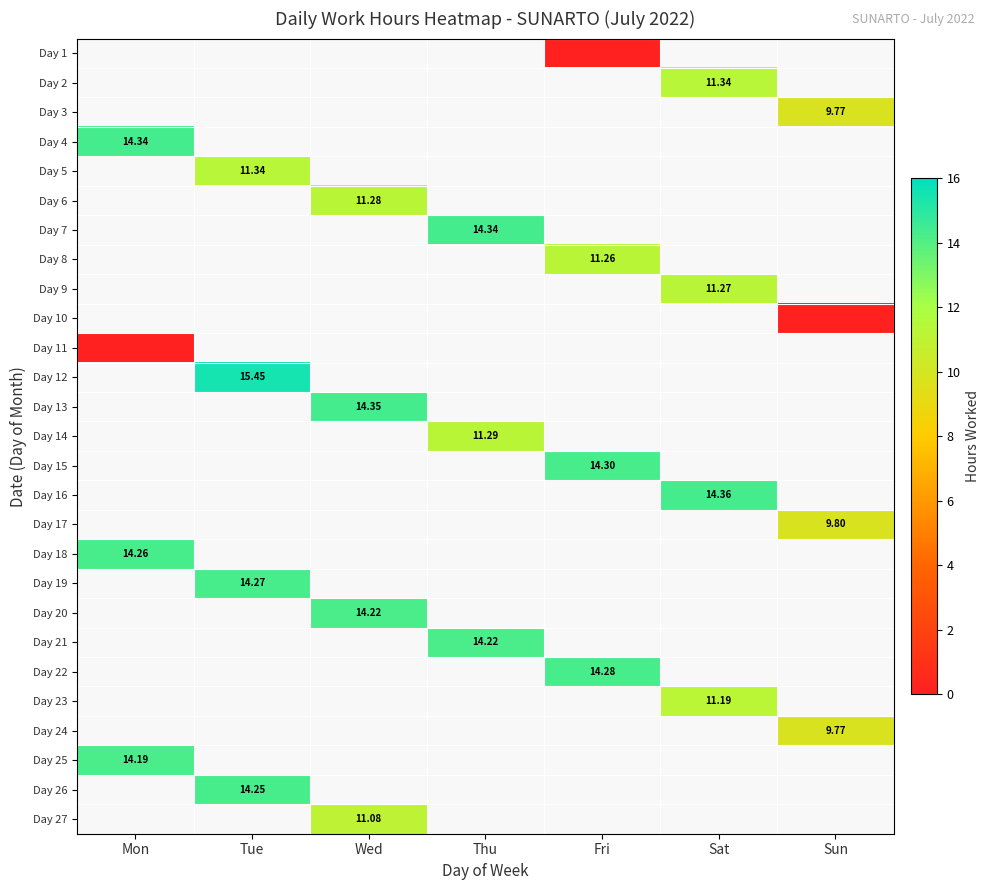

Which label corresponds to the smallest value in the chart?

Fri